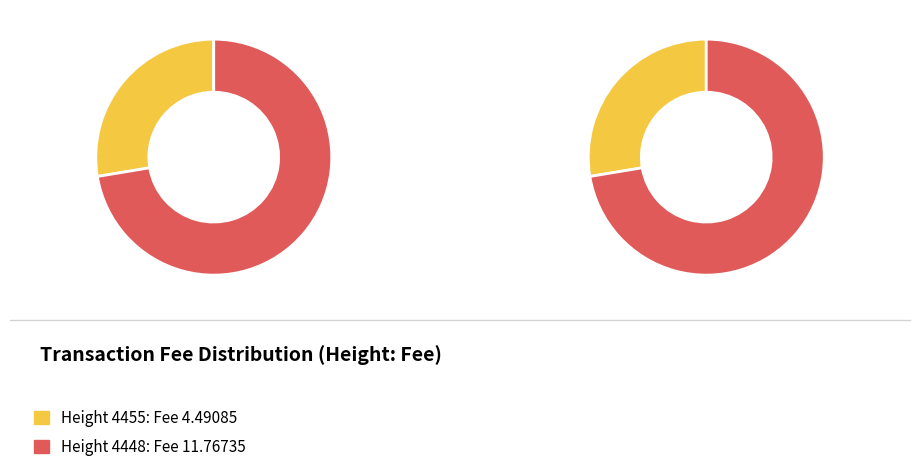

Combined, do 4448 and 4455 account for over 50%?

Yes